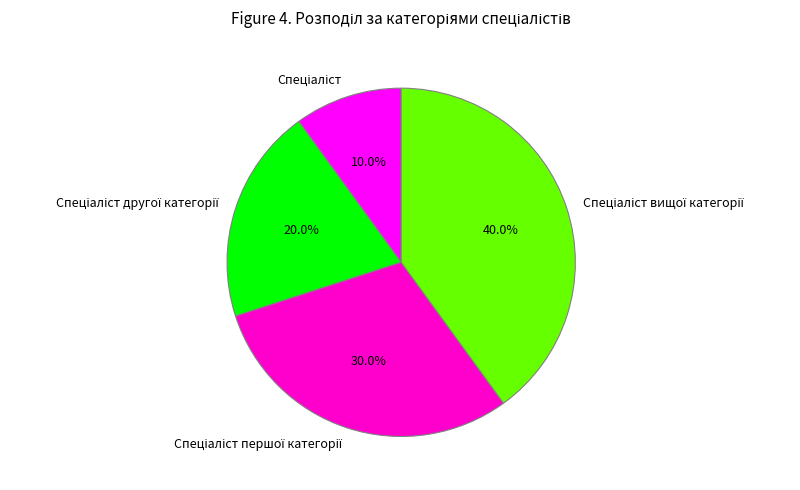

Is there any slice that represents more than half of the pie?

No